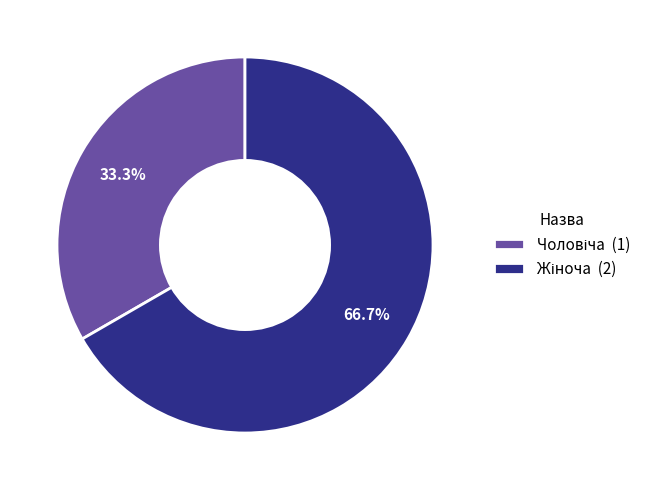

Does any single category account for the majority?

Yes